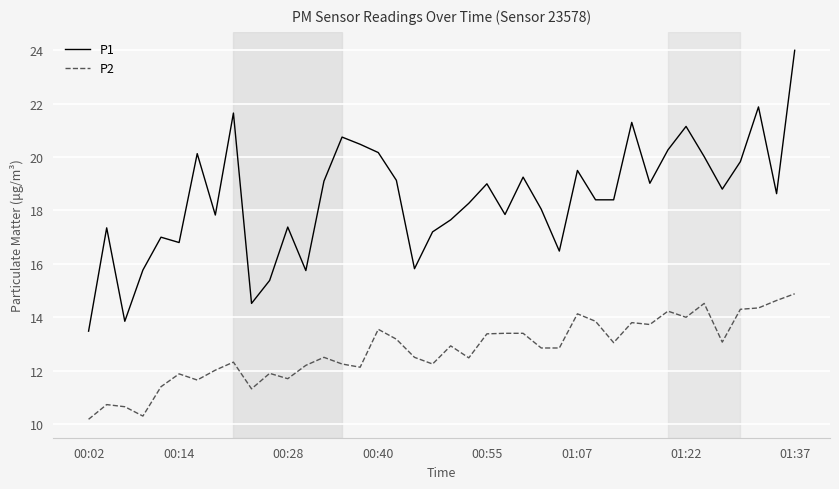

True or false: P1 and P2 cross at least once.

False